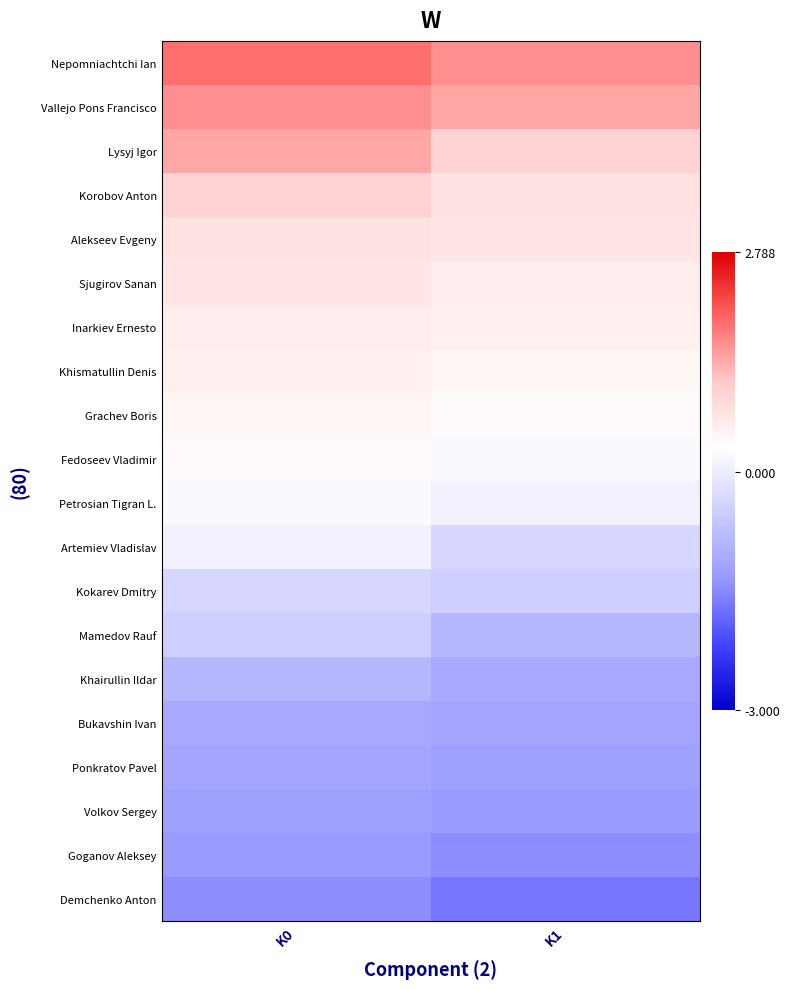

What is the maximum value shown in the chart?

1.9